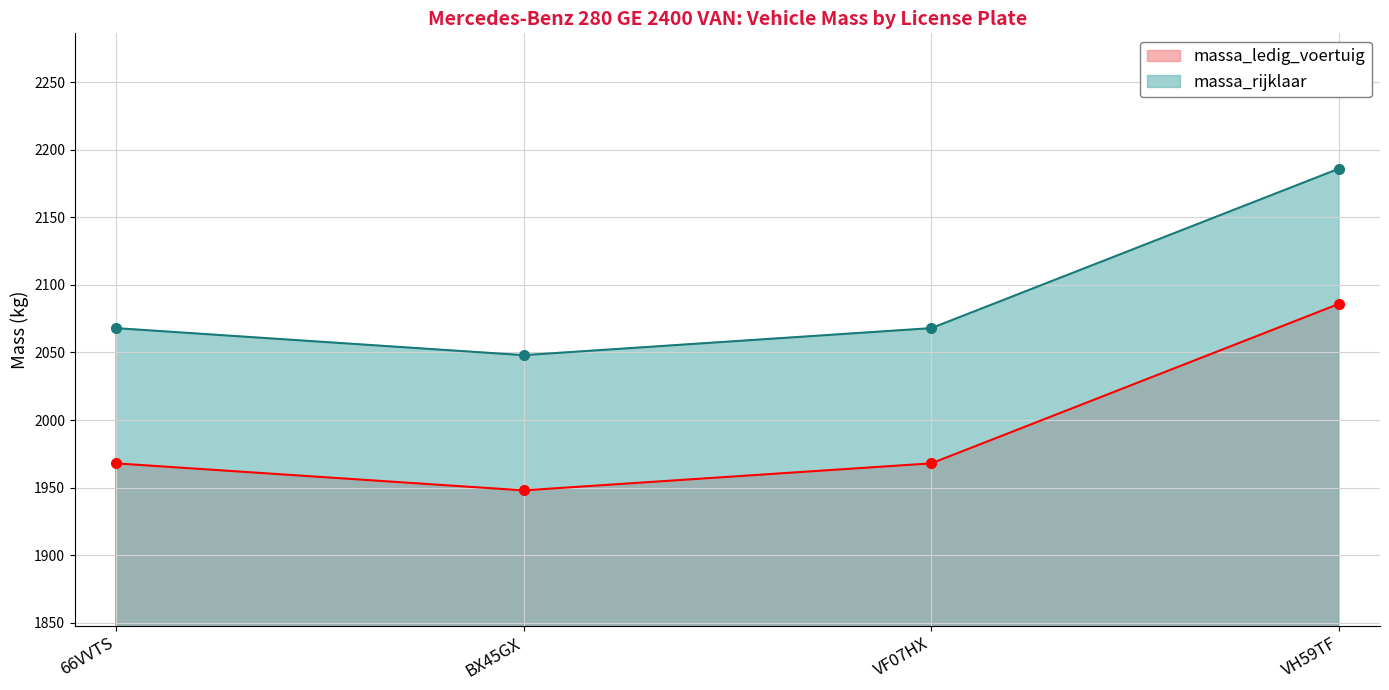

How many categories are shown in the chart?

4